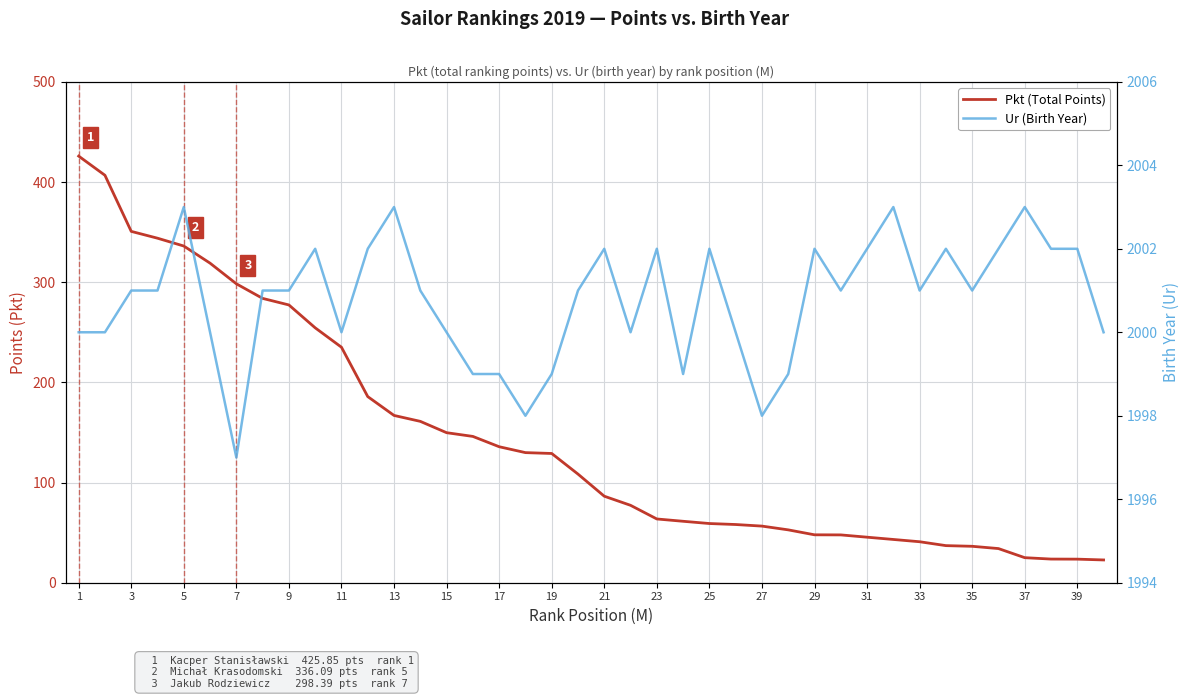

Reading left to right, extract all data points from this chart.

Pkt (Total Points): 425.9	406.7	350.7	343.9	336.1	319.0	298.4	283.8	277.3	254.4	235.1	185.8	167.0	161.1	149.8	146.0	135.8	129.9	129.0	108.4	86.4	77.3	63.6	61.3	59.1	58.1	56.5	52.8	47.8	47.7	45.5	43.2	40.9	37.0	36.4	34.1	25.0	23.6	23.5	22.7
Ur (Birth Year): 2000.0	2000.0	2001.0	2001.0	2003.0	2000.0	1997.0	2001.0	2001.0	2002.0	2000.0	2002.0	2003.0	2001.0	2000.0	1999.0	1999.0	1998.0	1999.0	2001.0	2002.0	2000.0	2002.0	1999.0	2002.0	2000.0	1998.0	1999.0	2002.0	2001.0	2002.0	2003.0	2001.0	2002.0	2001.0	2002.0	2003.0	2002.0	2002.0	2000.0